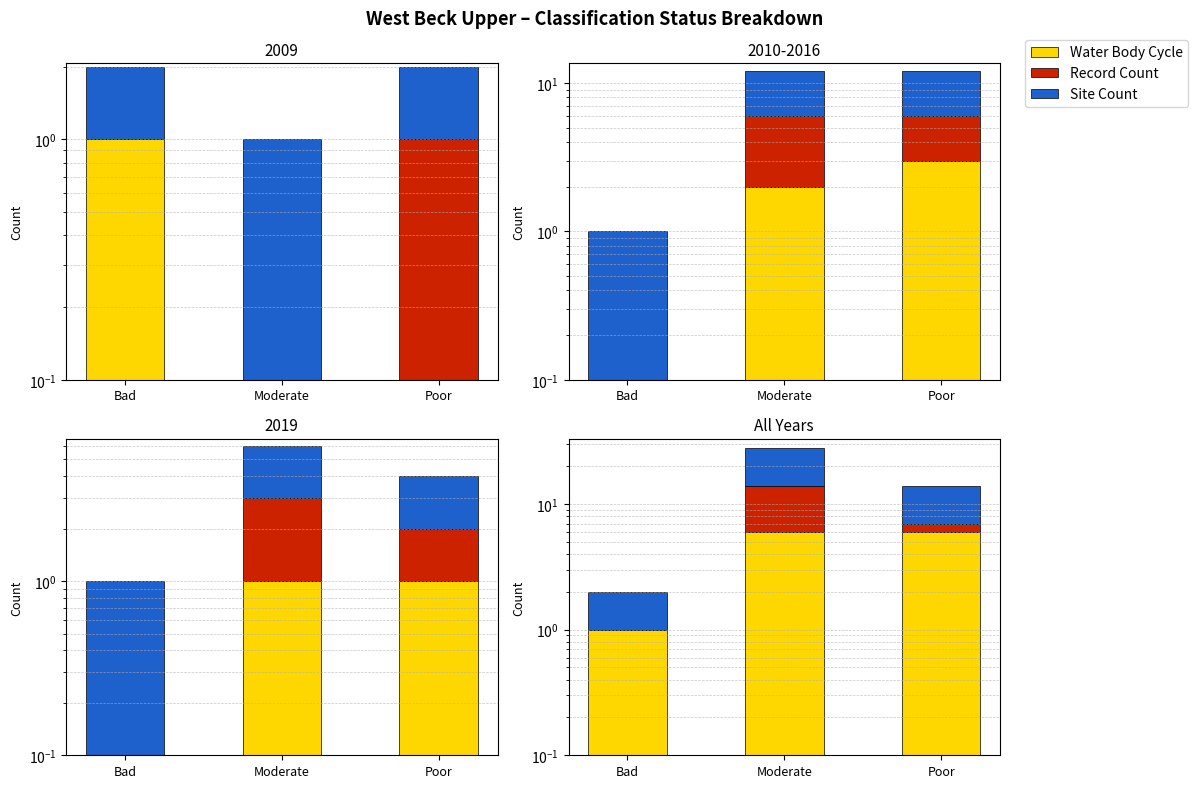

What is the average value of the Site Count series?

7